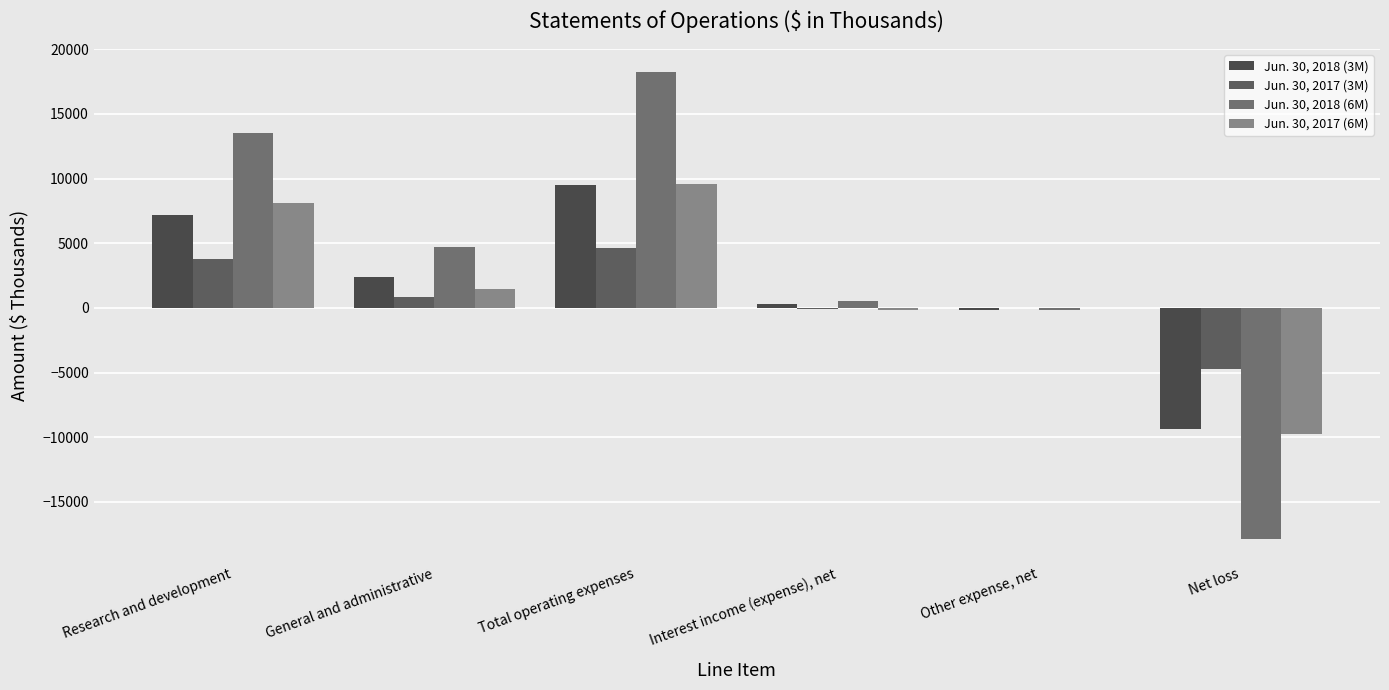

How many distinct data groups are displayed?

4